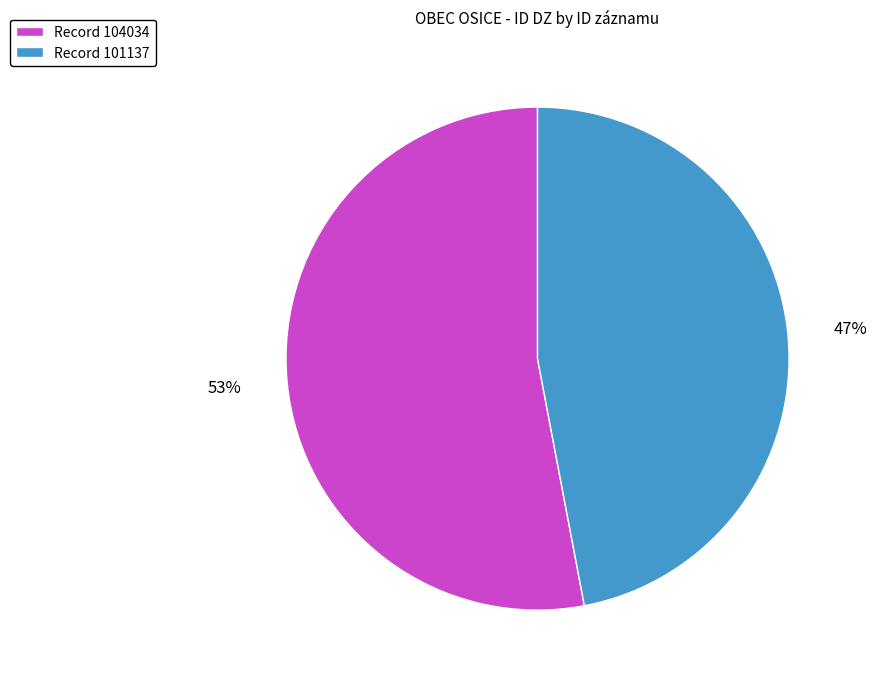

To the nearest percent, what percentage of the pie is Record 104034?

53%